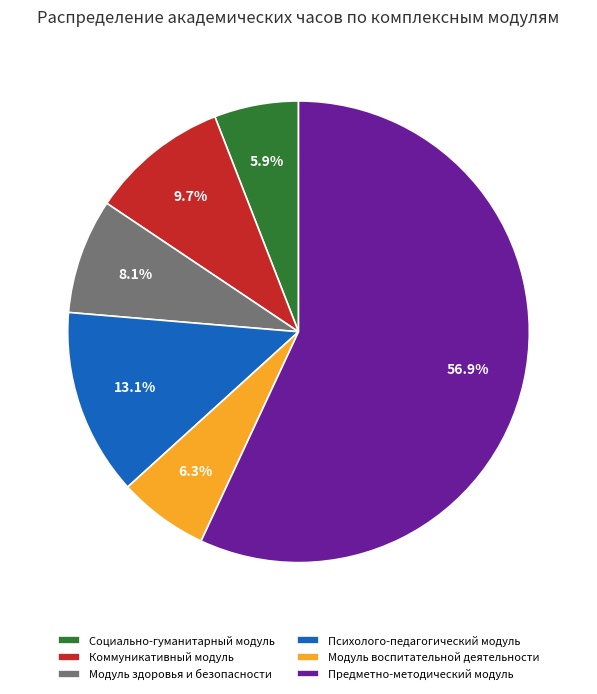

Which slice is the largest?

Предметно-методический модуль